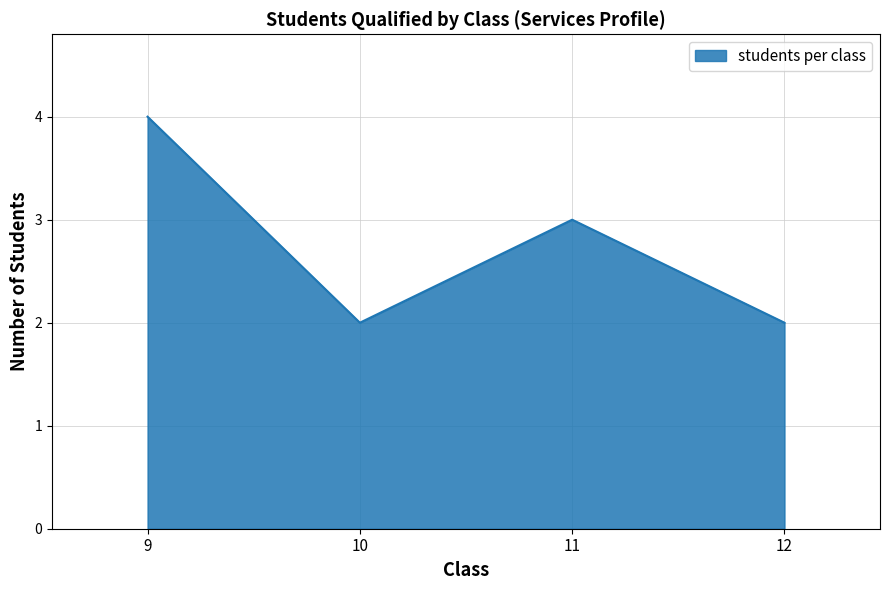

Reading left to right, transcribe all the data shown in this chart.

4	2	3	2